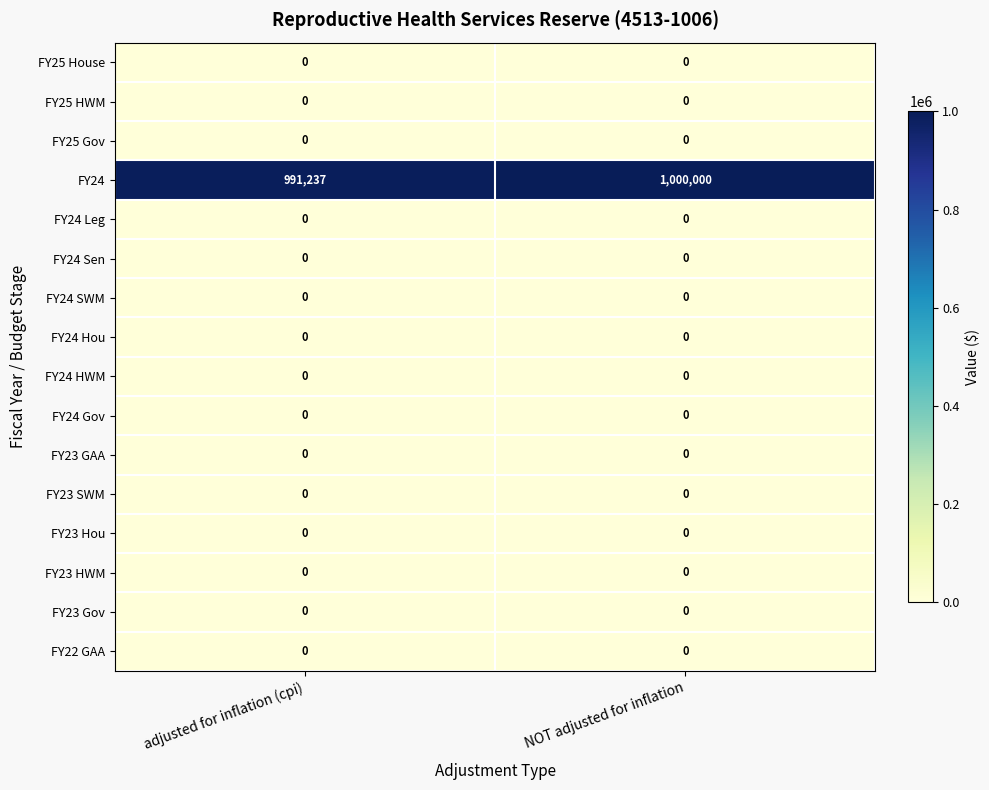

Rank the categories by FY24 value from lowest to highest.

adjusted for inflation (cpi), NOT adjusted for inflation